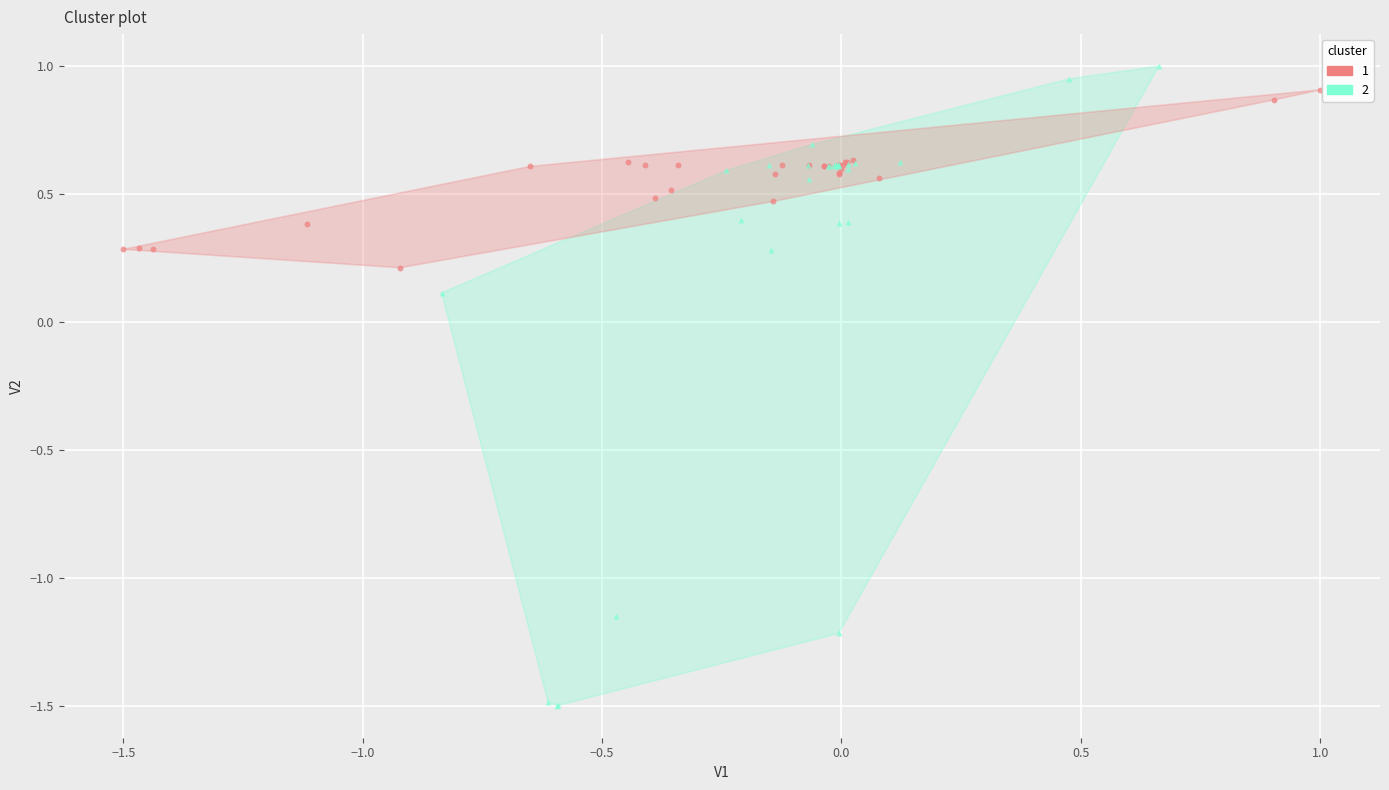

Which series reaches the minimum Y coordinate?

2